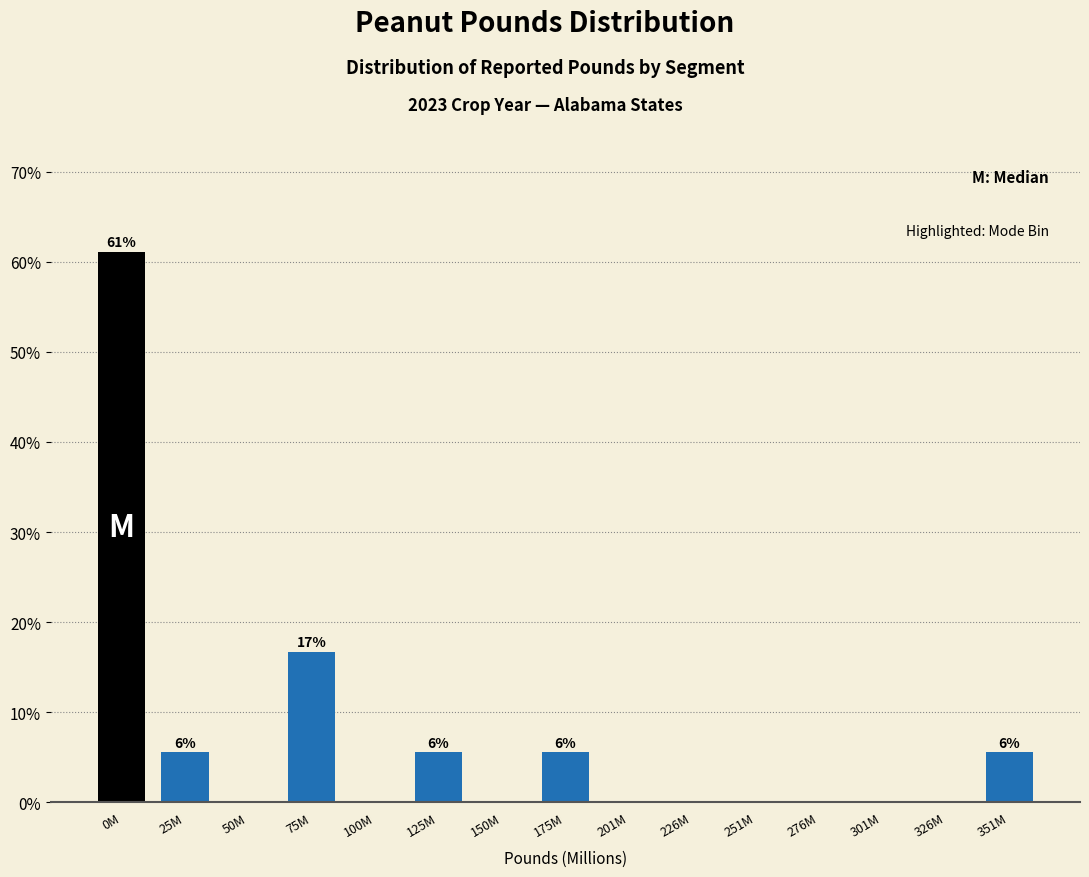

Reading left to right, transcribe all the data shown in this chart.

0M=61.1	25M=5.6	50M=0.0	75M=16.7	100M=0.0	125M=5.6	150M=0.0	175M=5.6	201M=0.0	226M=0.0	251M=0.0	276M=0.0	301M=0.0	326M=0.0	351M=5.6